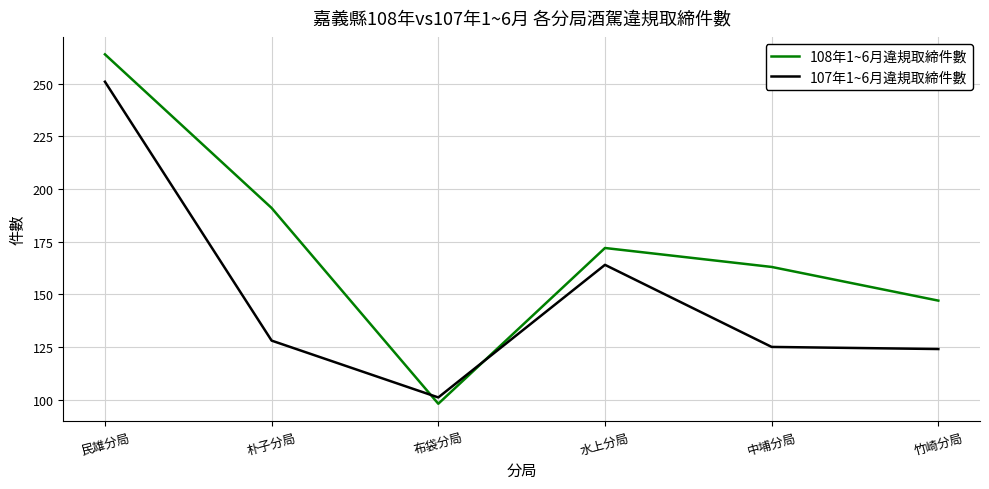

What is the total value across all series at 竹崎分局?

271